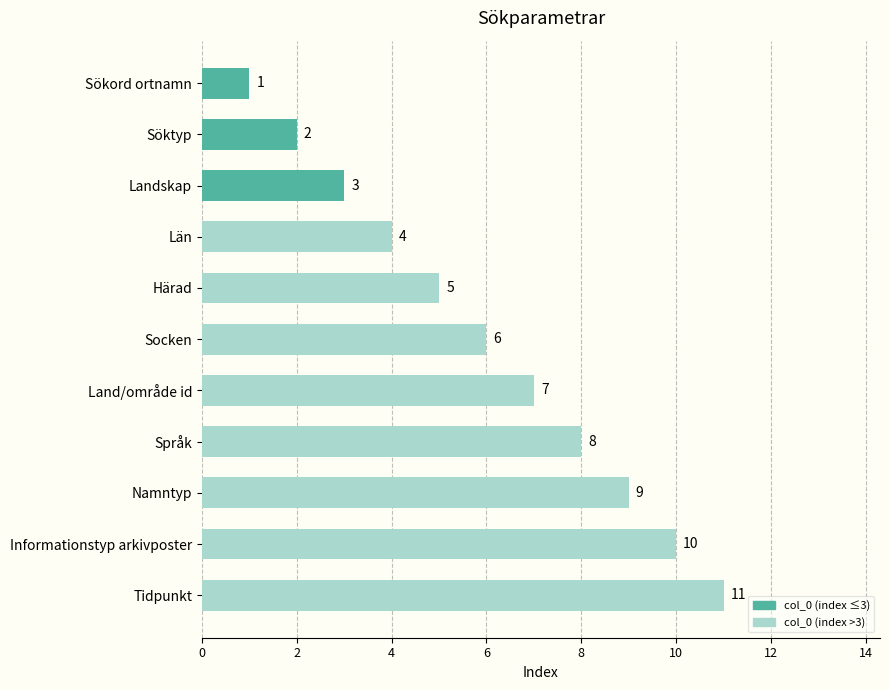

What is the change in value from Språk to Namntyp?

+1